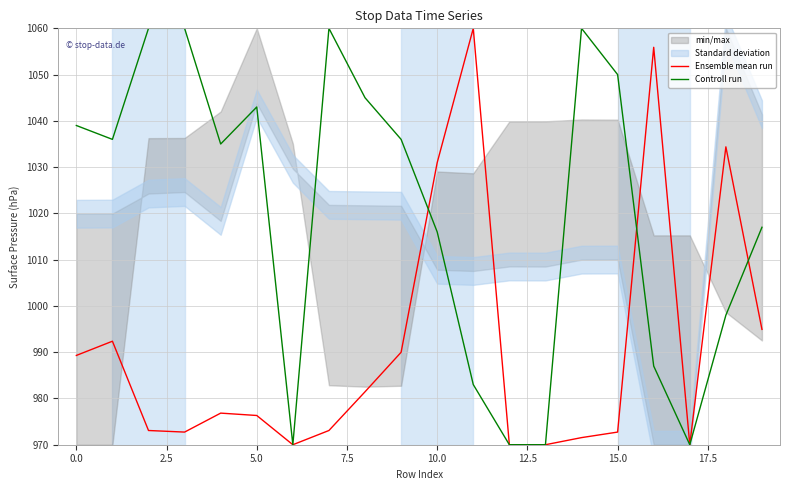

True or false: Controll run has more than 0 interior local peaks.

True